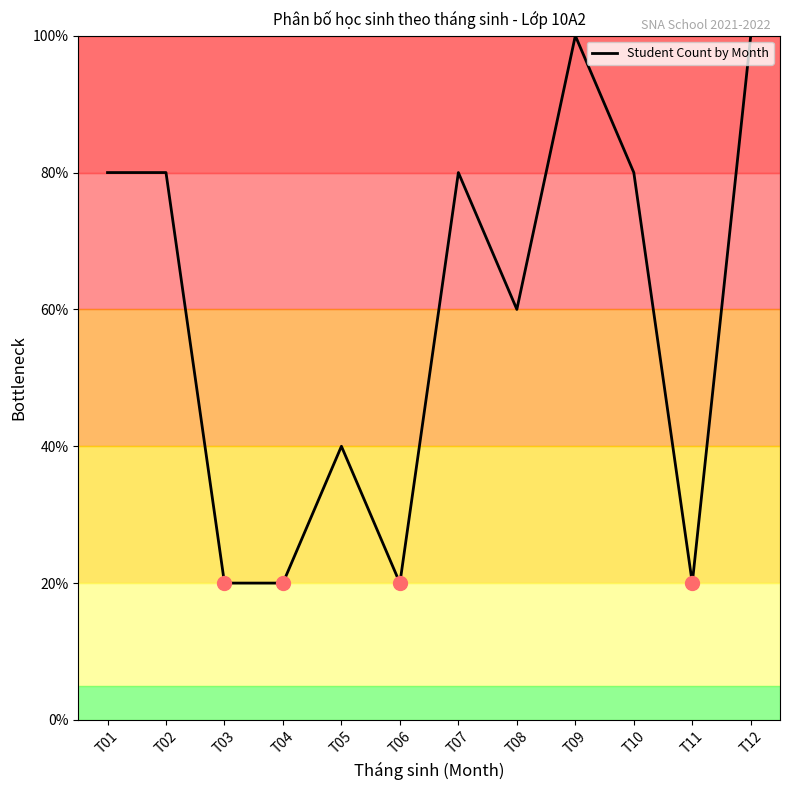

What is the smallest value displayed?

20